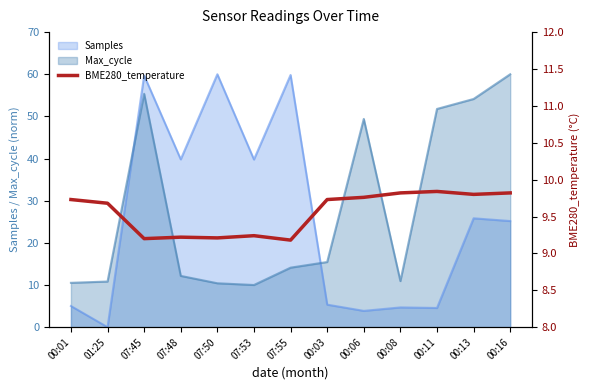

The value at 01:25 is 2.9. True or false?

False